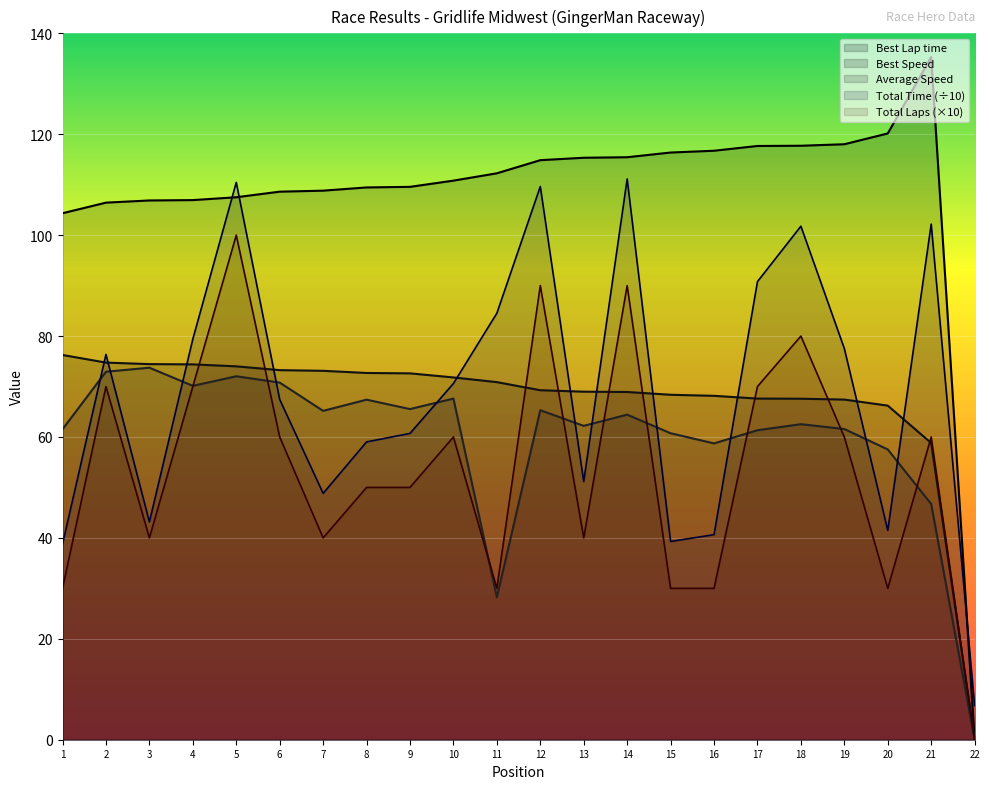

How many distinct data groups are displayed?

5